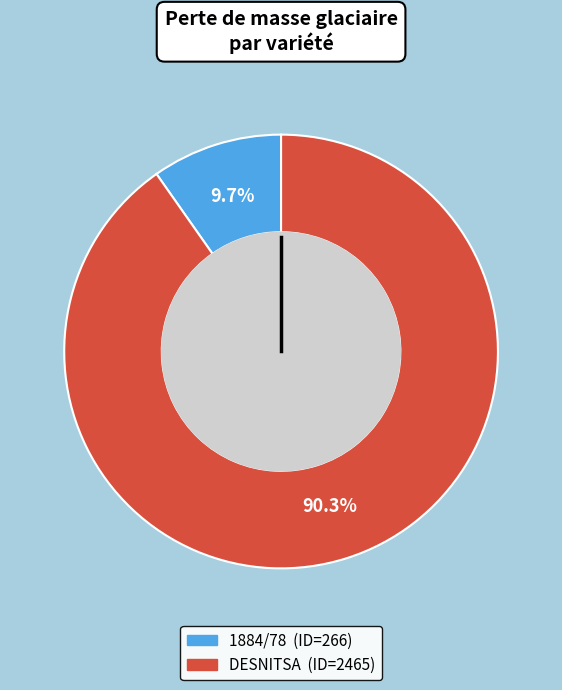

How many segments does this pie chart have?

2